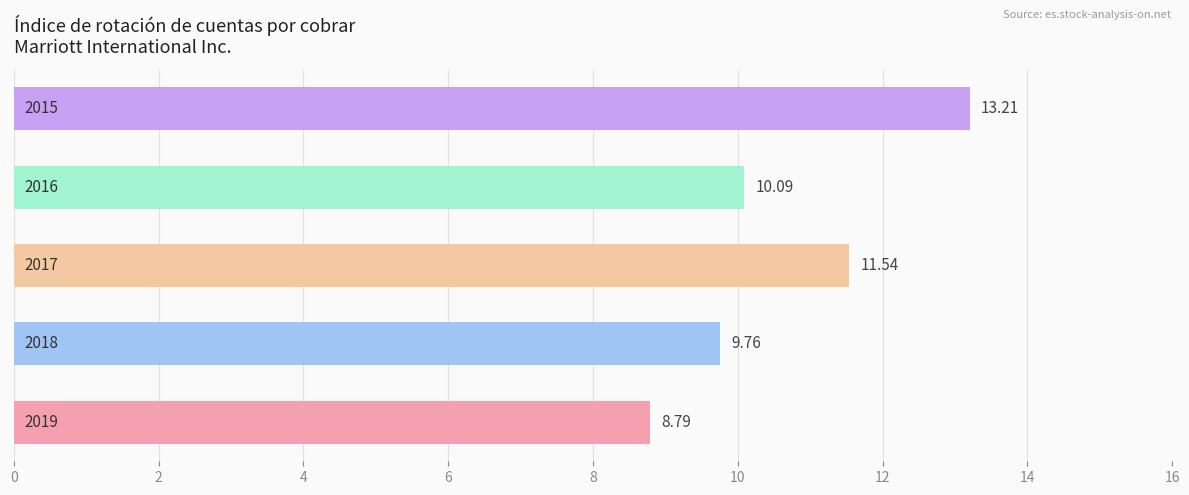

Does the chart contain stacked bars?

No